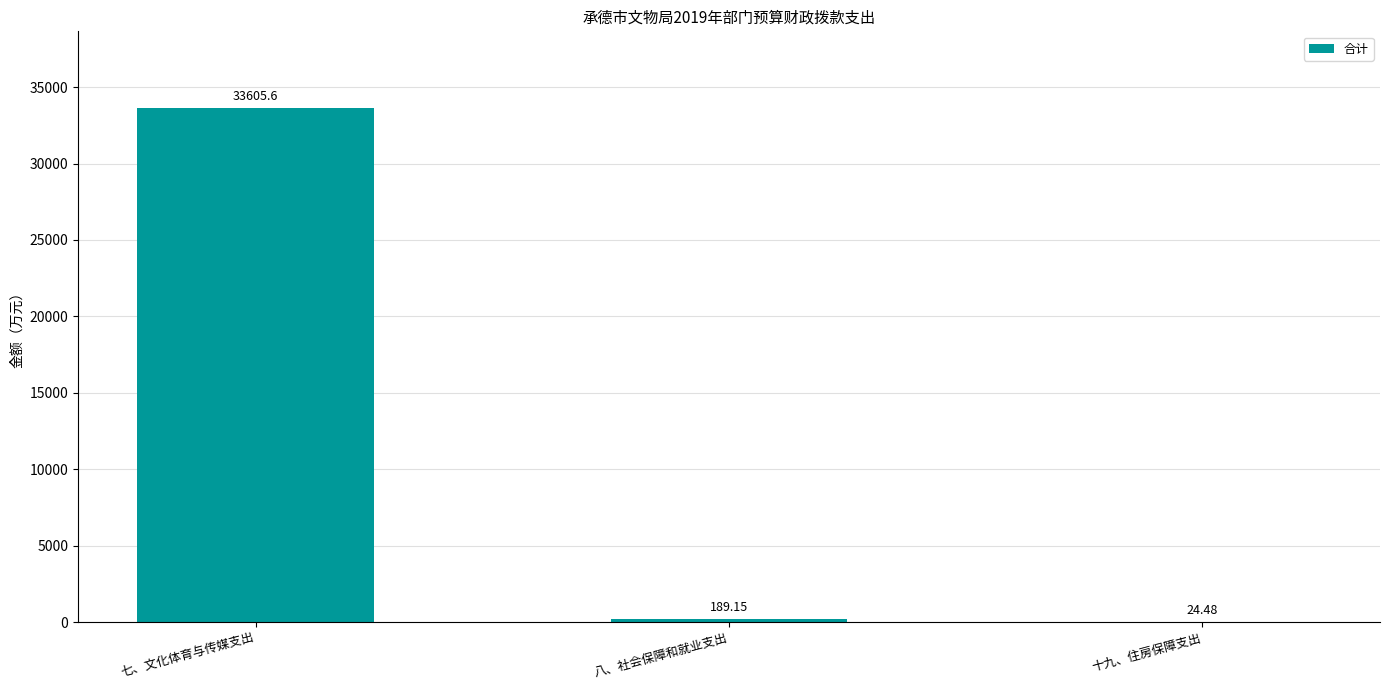

Approximately how many times larger is the value at 七、文化体育与传媒支出 compared to 十九、住房保障支出?

1372.8